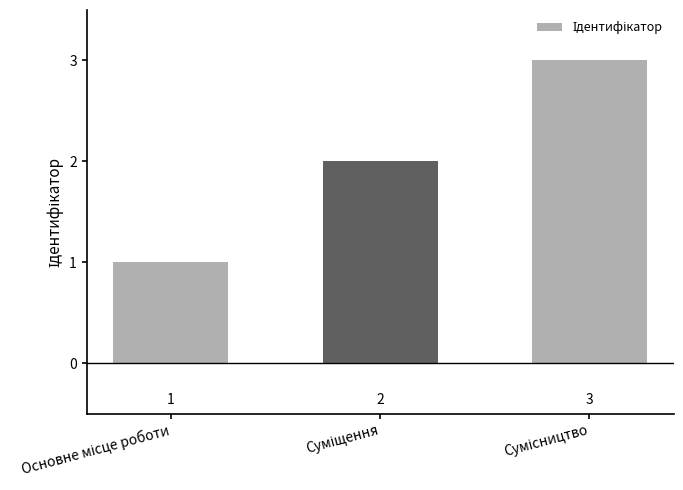

How many values are between 1 and 3?

3